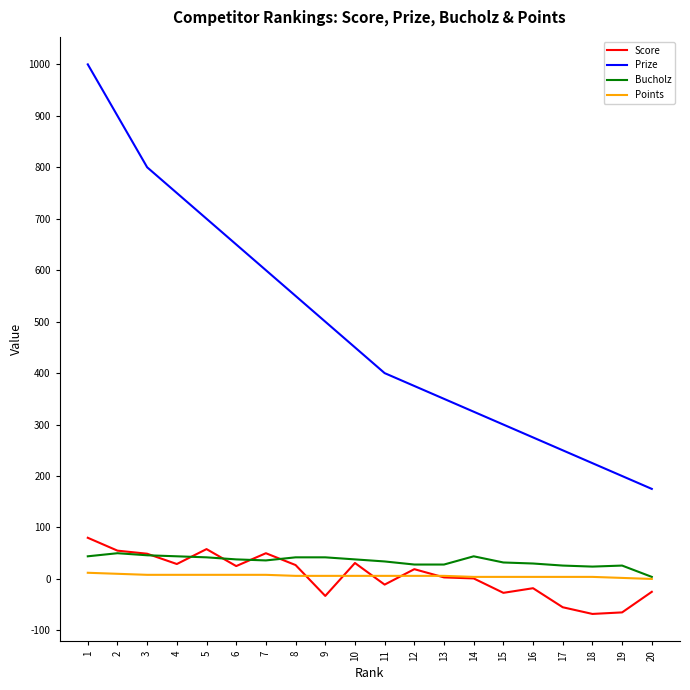

True or false: Score and Prize intersect in this chart.

False